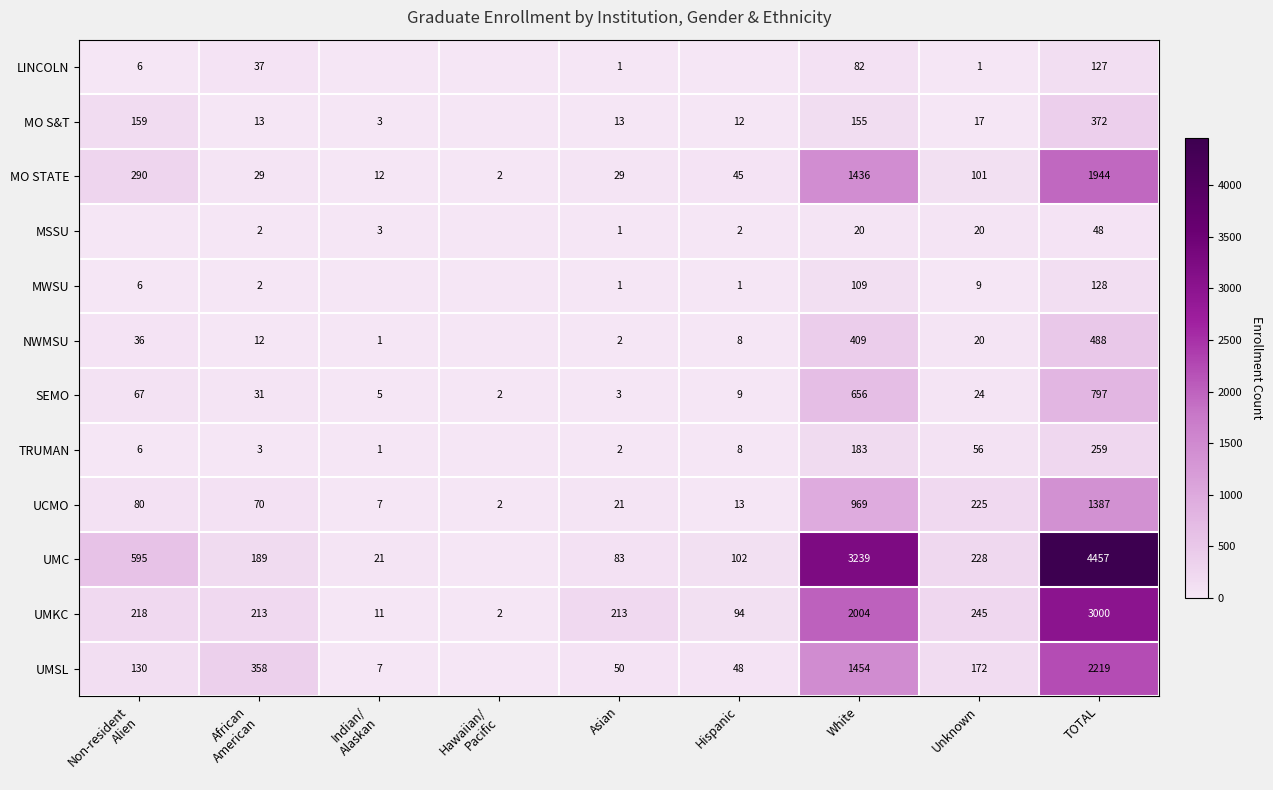

What is the maximum value shown in the chart?

4457